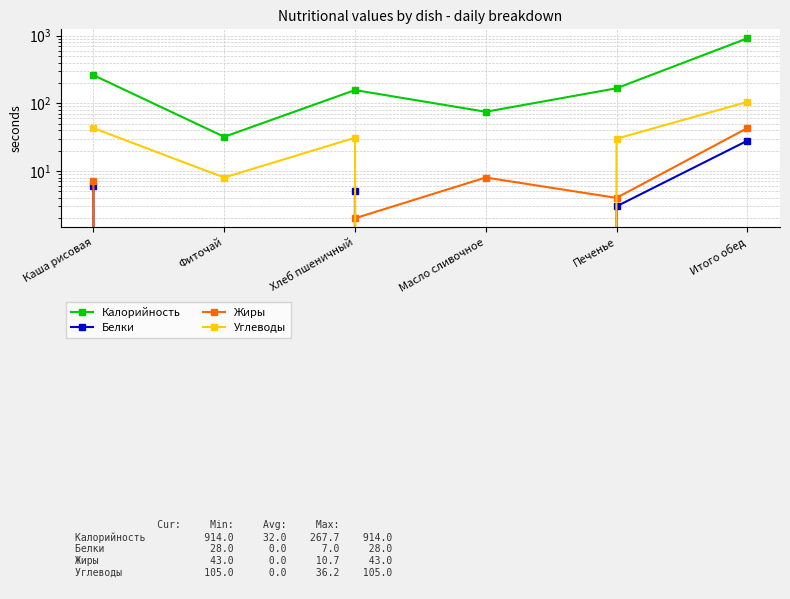

Reading left to right, extract all data points from this chart.

Калорийность: 261	32	157	75	167	914
Белки: 6	0	5	0	3	28
Жиры: 7	0	2	8	4	43
Углеводы: 43	8	31	0	30	105